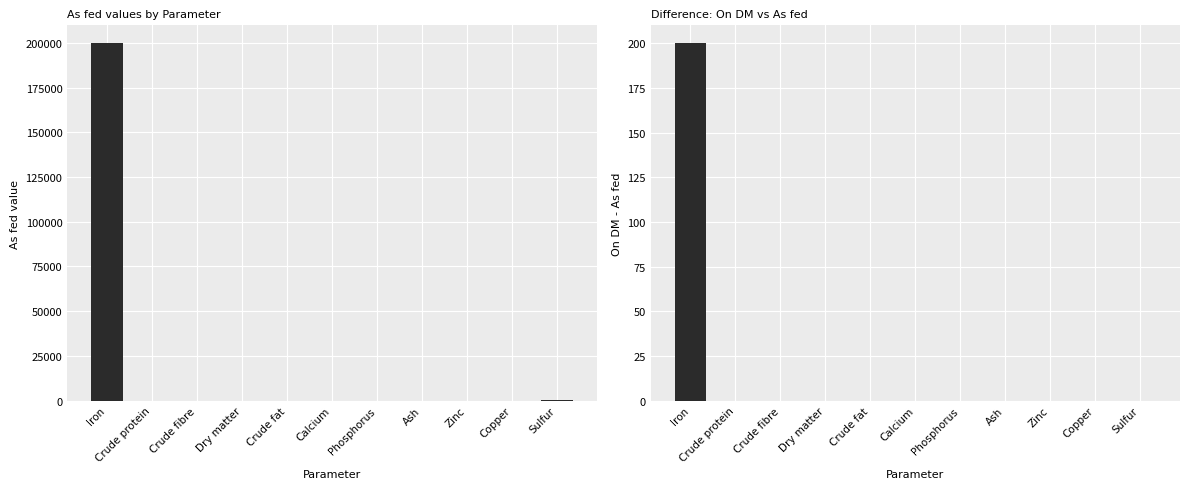

Which series has the largest total across all categories?

As fed